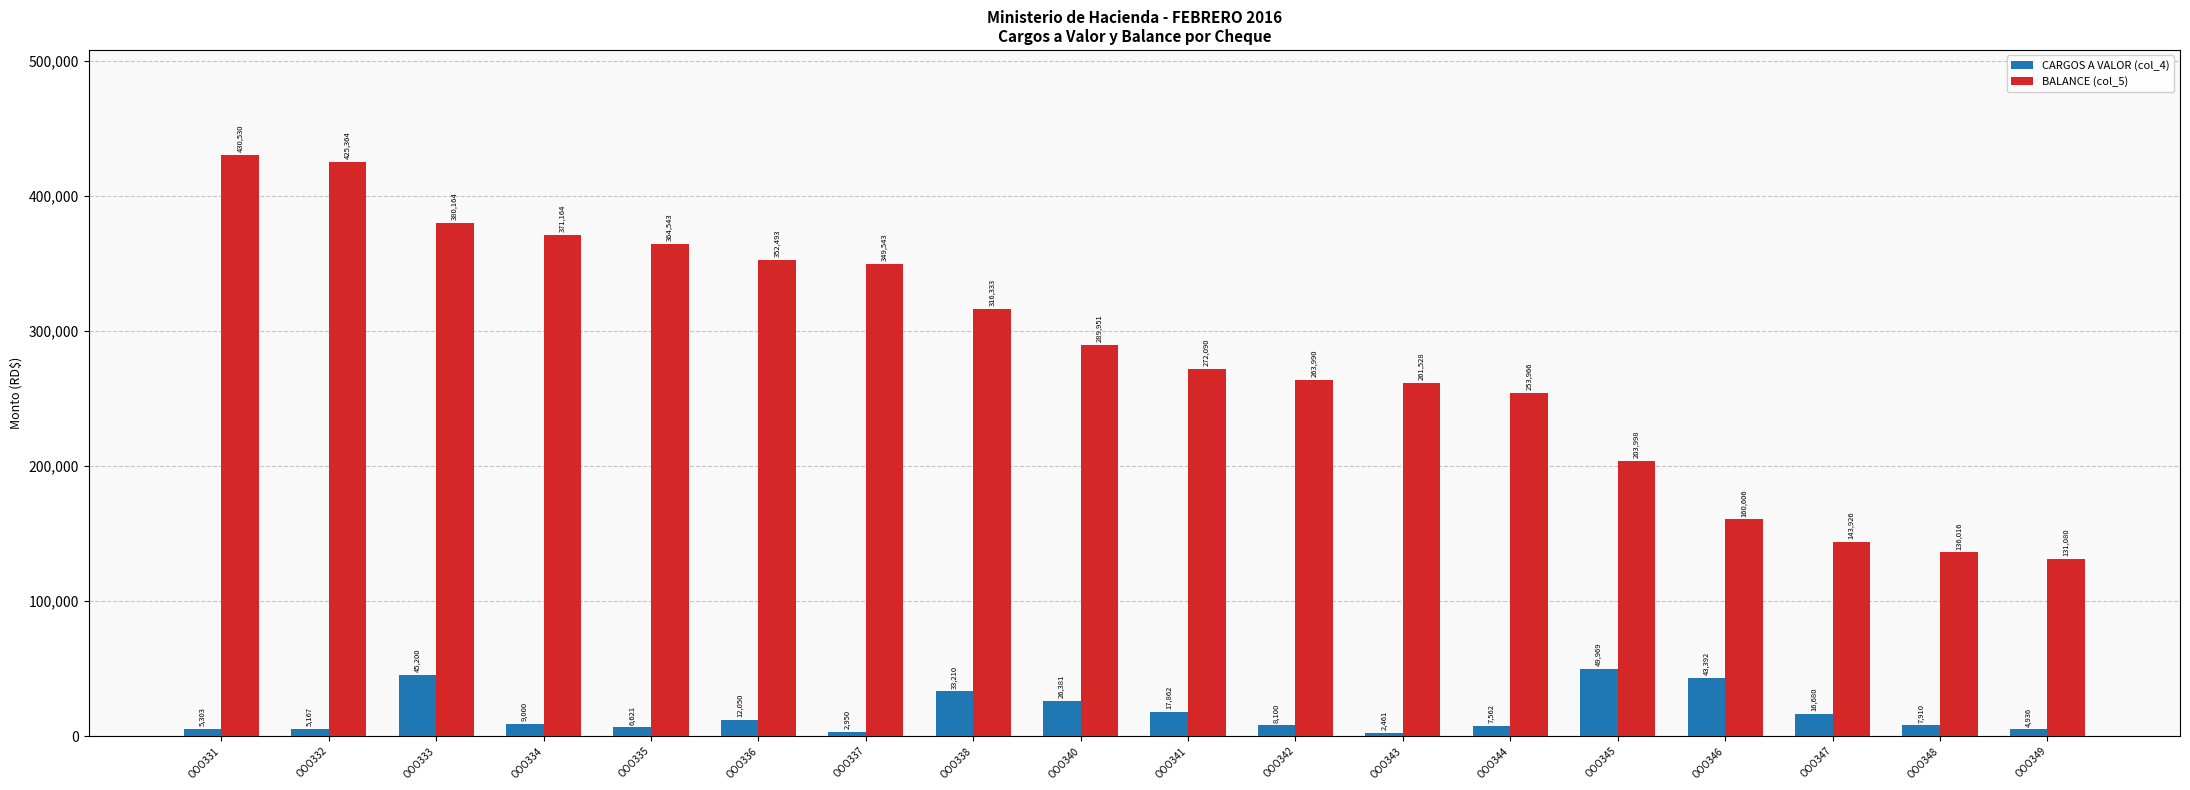

Is the value of CARGOS A VALOR (col_4) at OOO346 greater than the value of BALANCE (col_5) at OOO338?

No